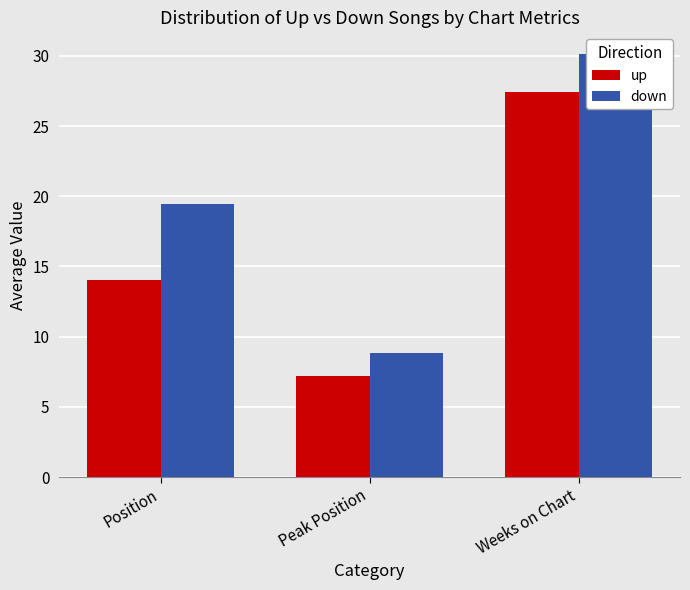

Which series has the widest spread of values?

down